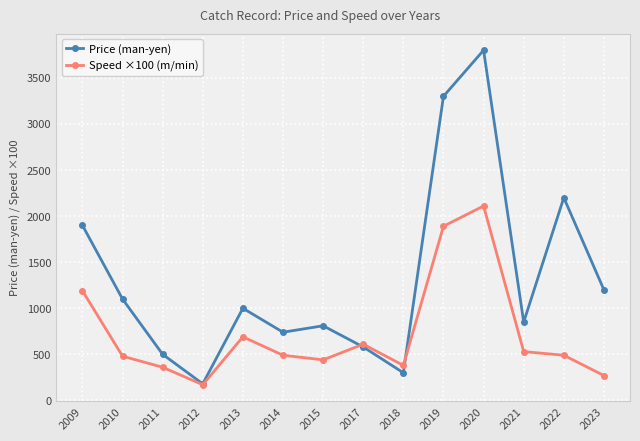

How many data points in Price (man-yen) are less than 1000?

7